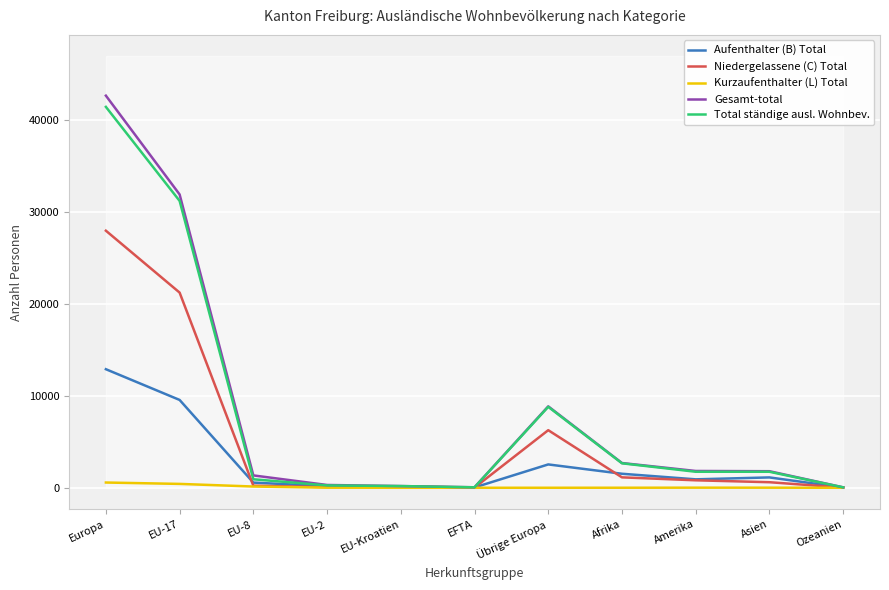

What are all the series names shown in the legend?

Aufenthalter (B) Total, Niedergelassene (C) Total, Kurzaufenthalter (L) Total, Gesamt-total, Total ständige ausl. Wohnbev.